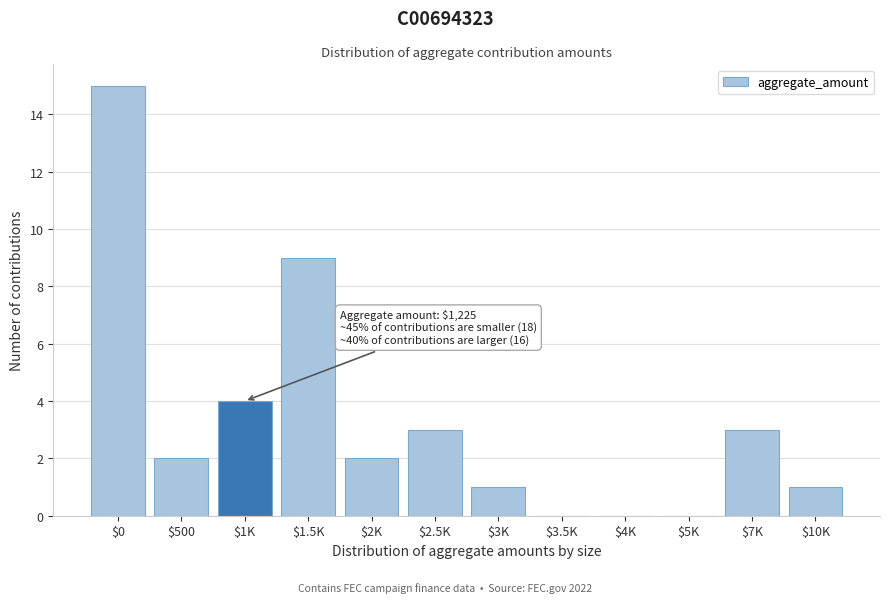

At which label is the value closest to 7?

$1.5K